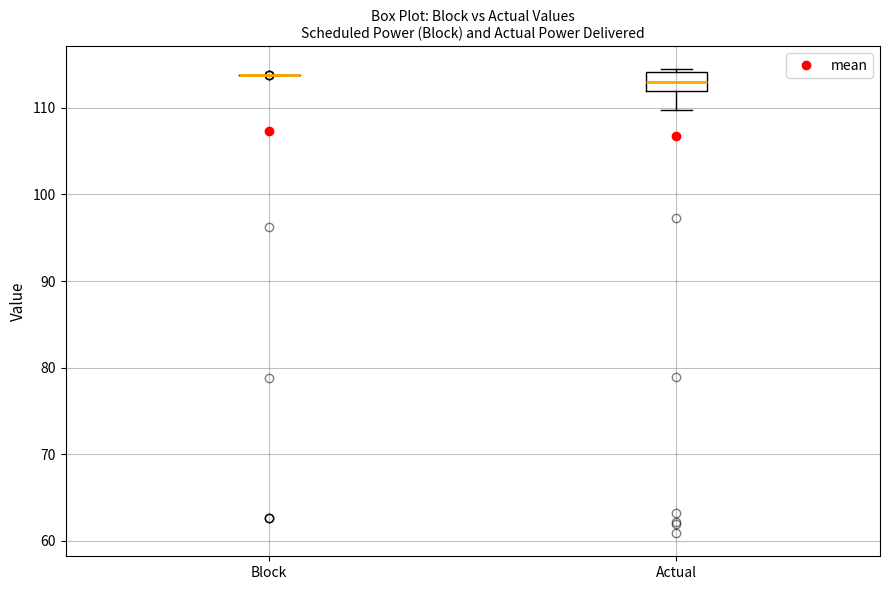

Where is the lower edge of the box for Actual on the y-axis? The values are not printed on the chart, so give them approximately, as read against the axis.

112